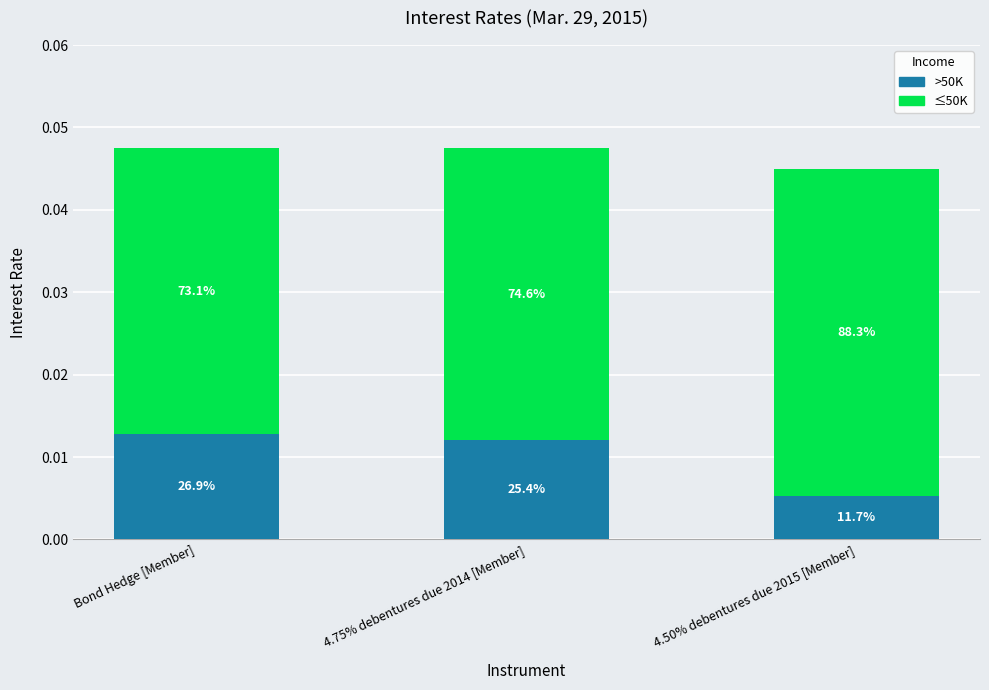

How many bars are there in total?

3